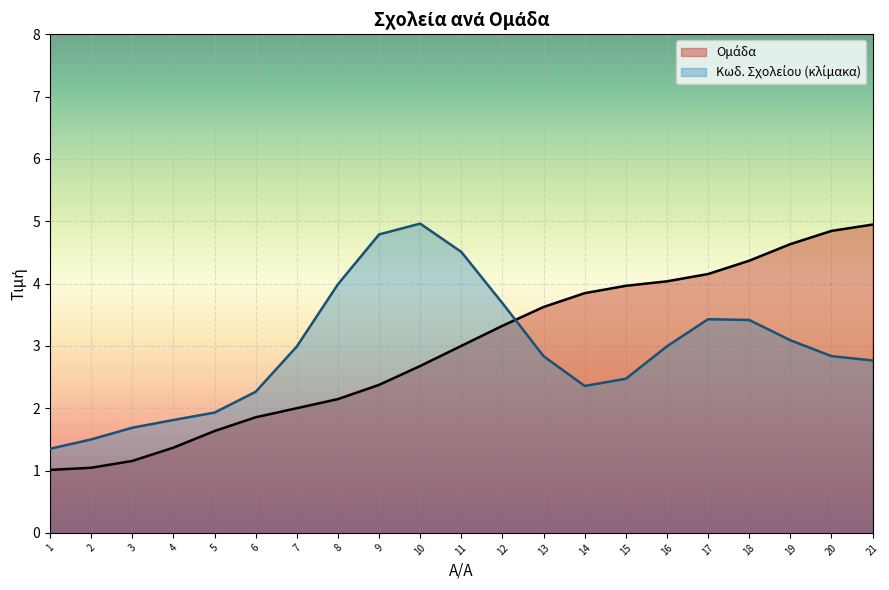

The chart shows a value of 4.2 at 11. True or false?

False